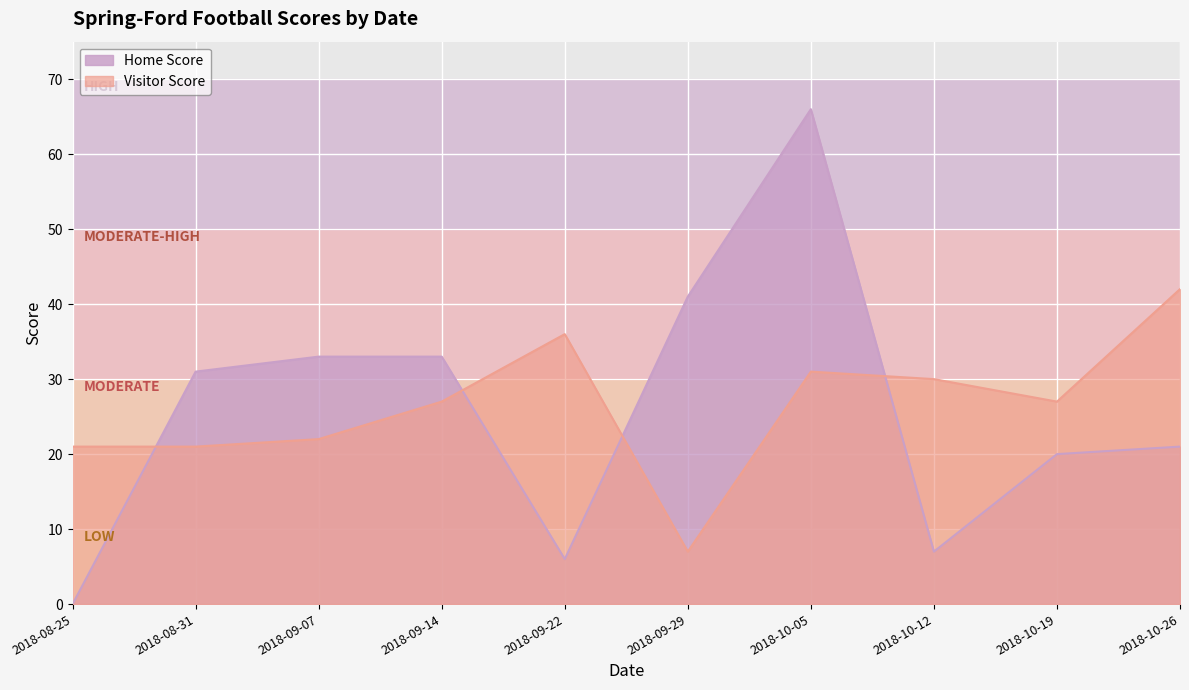

Count the number of categories in the chart.

10